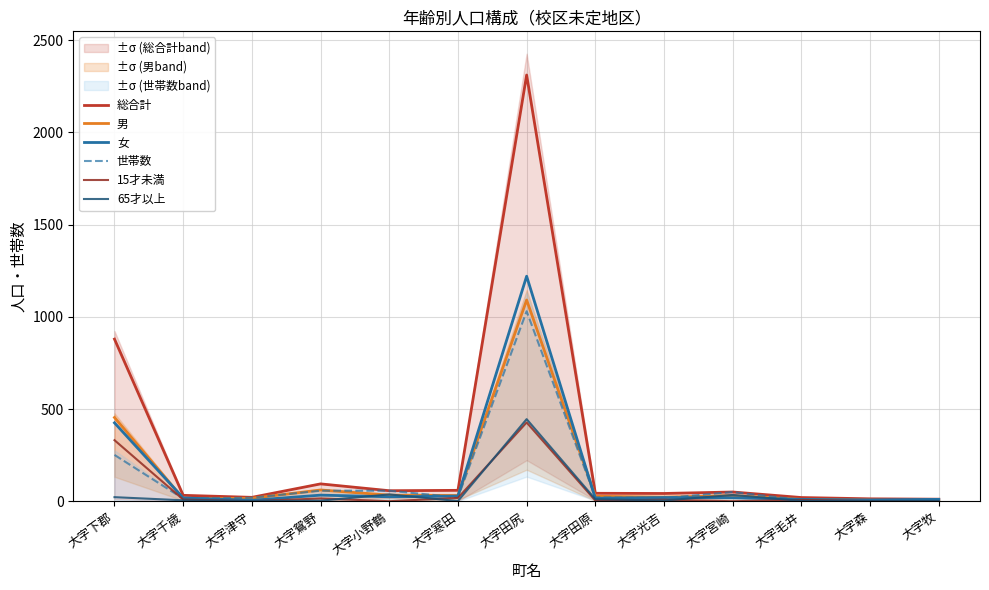

Which series has the widest spread of values?

総合計